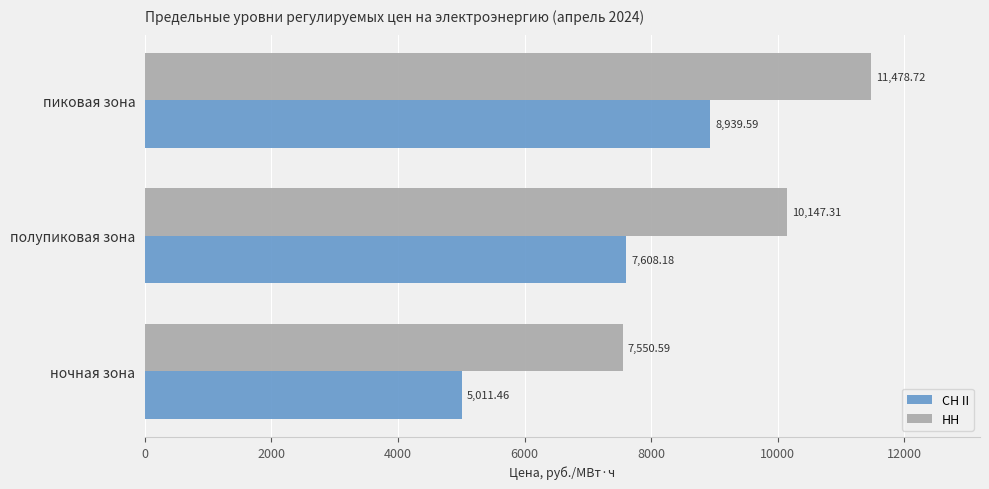

What is the difference between the maximum and minimum values in the НН series?

3928.1